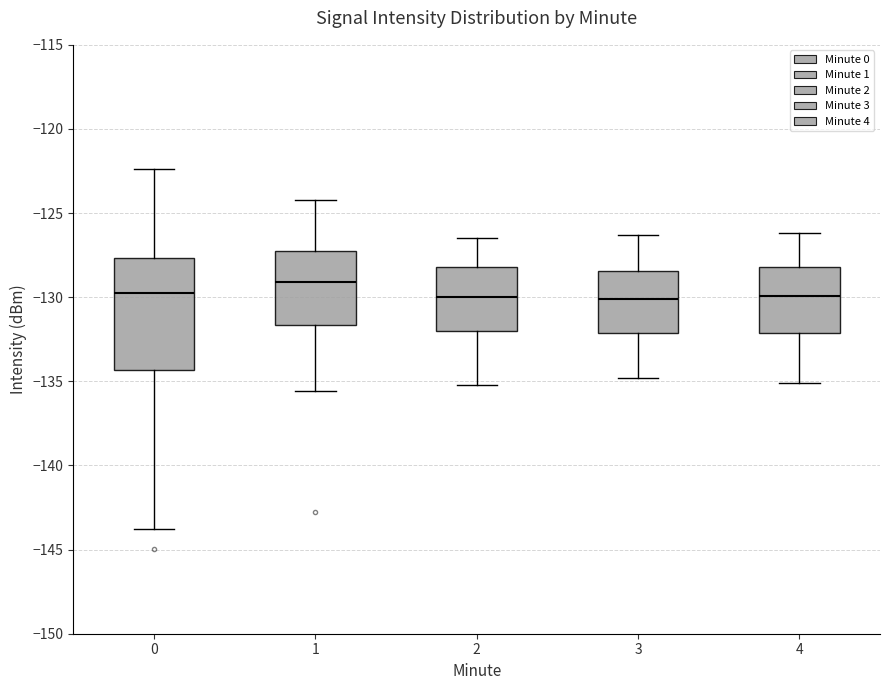

Where does the lower whisker of the box at x = 2 end on the y-axis? The values are not printed on the chart, so give them approximately, as read against the axis.

-135.0